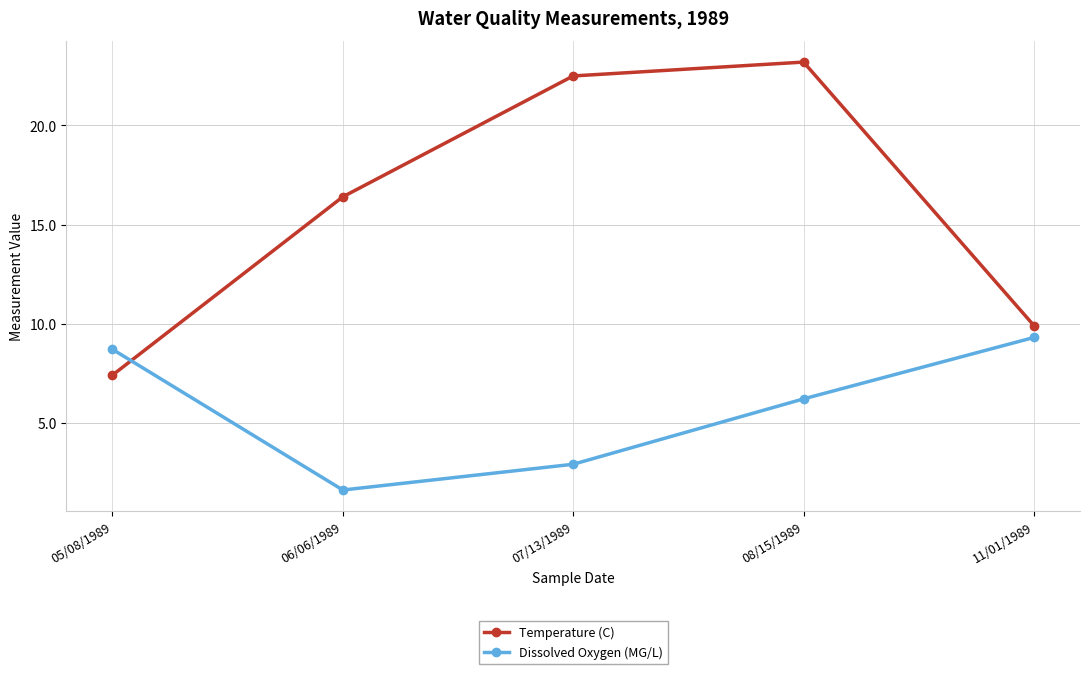

True or false: Temperature (C) has more than 1 interior local peaks.

False